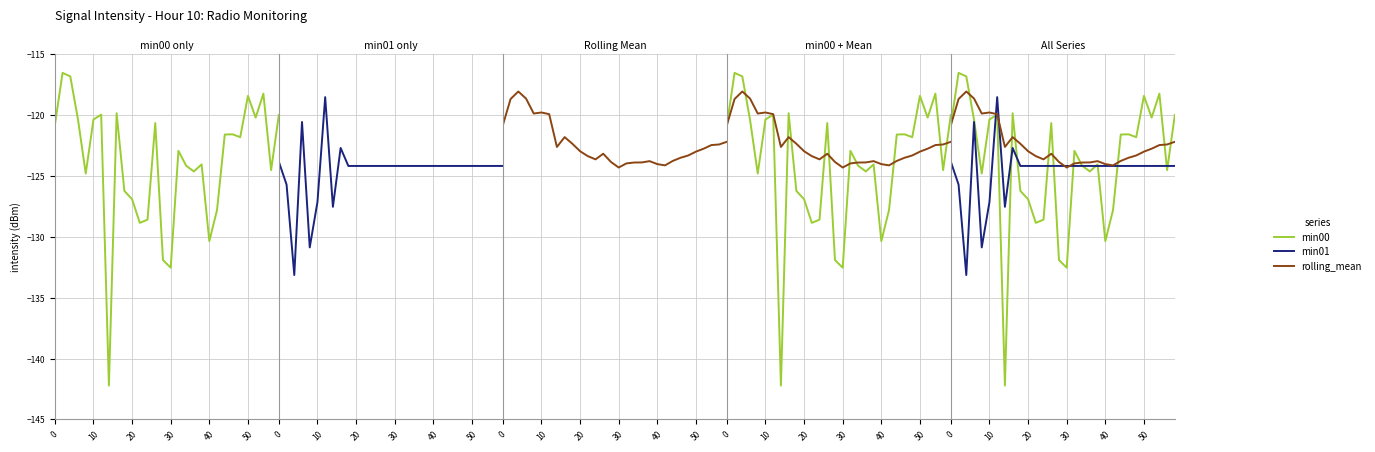

Reading right to left, what are all the values shown in this chart?

min00: -120.0	-124.5	-118.2	-120.2	-118.4	-121.8	-121.6	-121.6	-127.8	-130.4	-124.0	-124.6	-124.2	-122.9	-132.5	-131.9	-120.6	-128.6	-128.8	-126.9	-126.2	-119.8	-142.2	-120.0	-120.4	-124.8	-120.4	-116.8	-116.5	-120.8
min01: -124.2	-124.2	-124.2	-124.2	-124.2	-124.2	-124.2	-124.2	-124.2	-124.2	-124.2	-124.2	-124.2	-124.2	-124.2	-124.2	-124.2	-124.2	-124.2	-124.2	-124.2	-122.7	-127.5	-118.5	-127.1	-130.9	-120.6	-133.1	-125.7	-123.8
rolling_mean: -122.2	-122.4	-122.5	-122.8	-123.0	-123.3	-123.5	-123.8	-124.1	-124.0	-123.8	-123.9	-123.9	-124.0	-124.3	-123.8	-123.2	-123.6	-123.4	-123.0	-122.3	-121.8	-122.6	-119.9	-119.8	-119.9	-118.6	-118.1	-118.7	-120.8